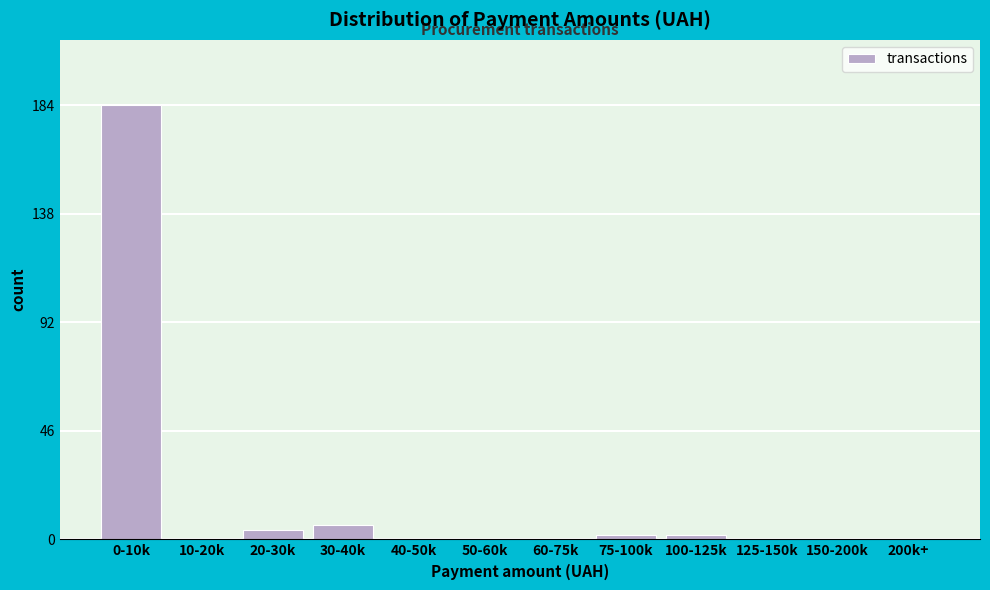

Reading left to right, list all the values displayed in this chart.

0-10k=184	10-20k=0	20-30k=4	30-40k=6	40-50k=0	50-60k=0	60-75k=0	75-100k=2	100-125k=2	125-150k=0	150-200k=0	200k+=0